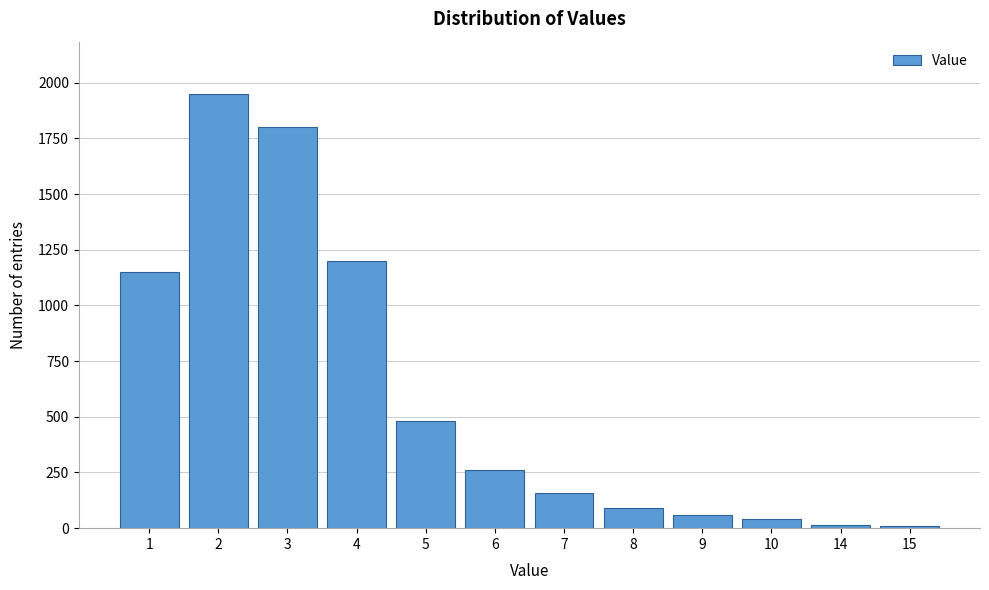

What is the difference between the second highest and minimum values?

1790